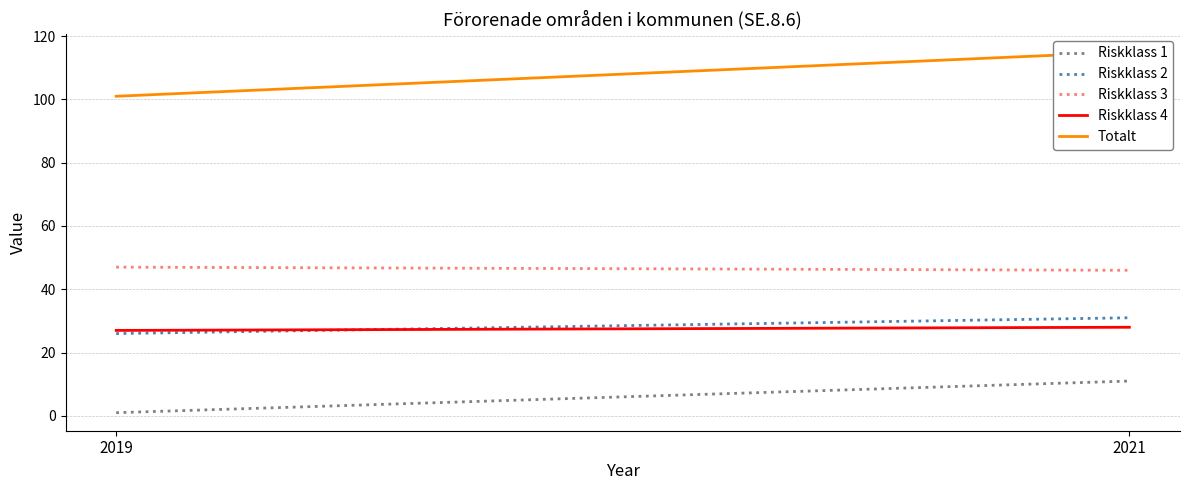

What is the minimum value for Totalt?

101